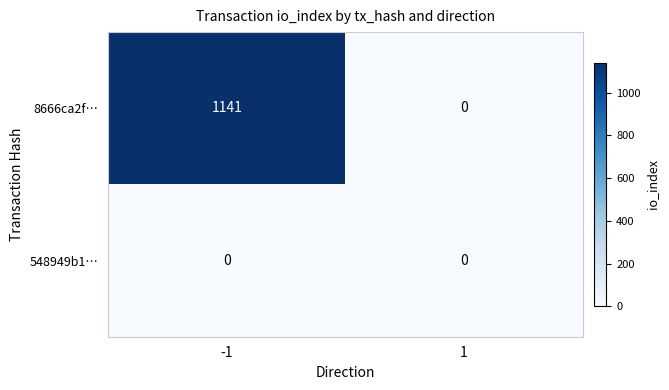

Read the 8666ca2f… value at -1, to the nearest 50.

1150